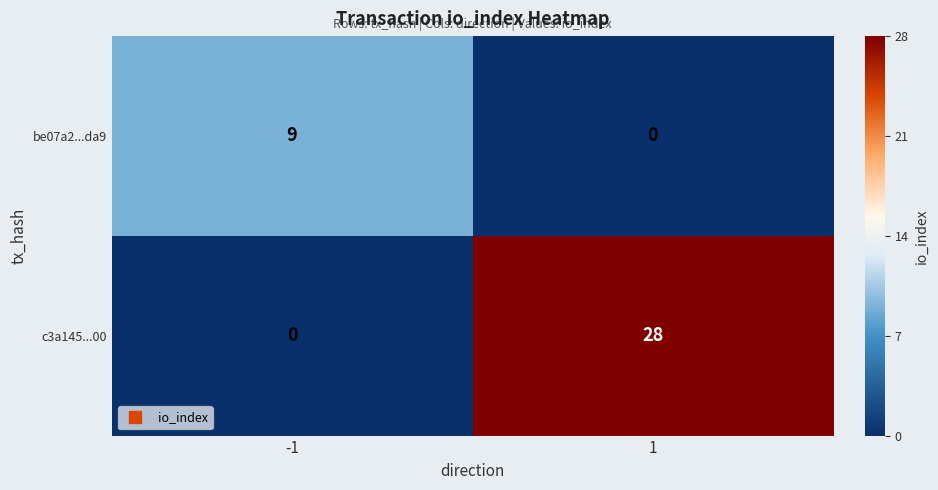

List the series in order of their overall mean, lowest first.

be07a2...da9, c3a145...00